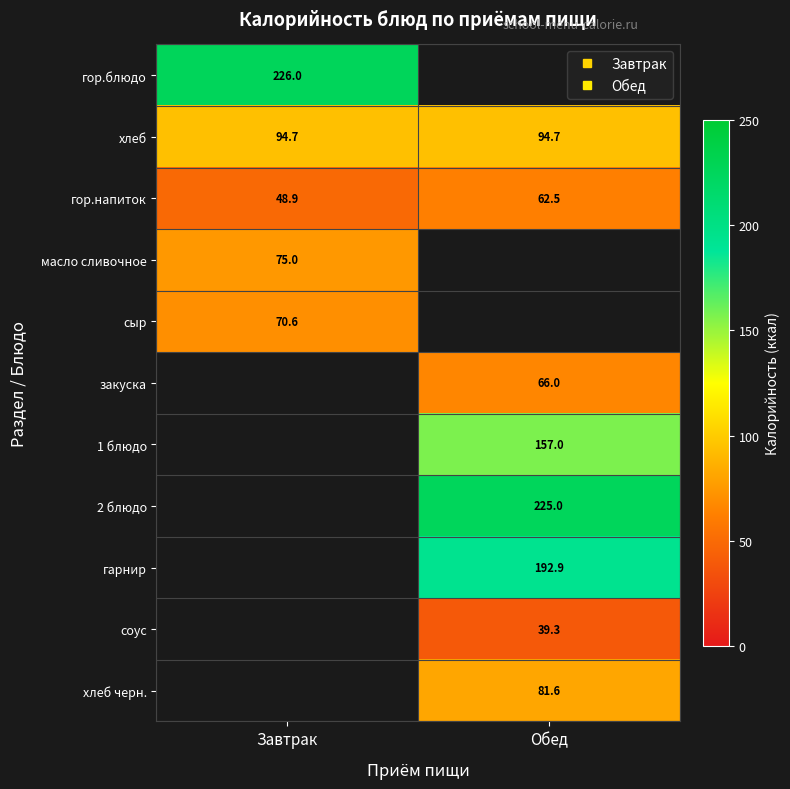

What is the average value of the гор.напиток series?

55.7